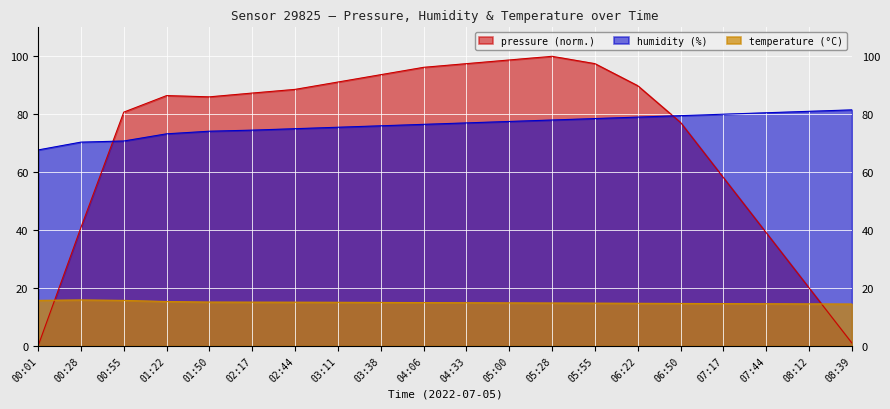

True or false: humidity and temperature cross at least once.

False